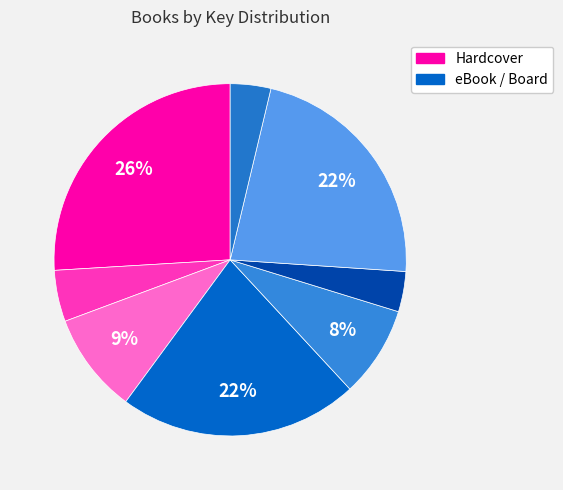

How many segments does this pie chart have?

8